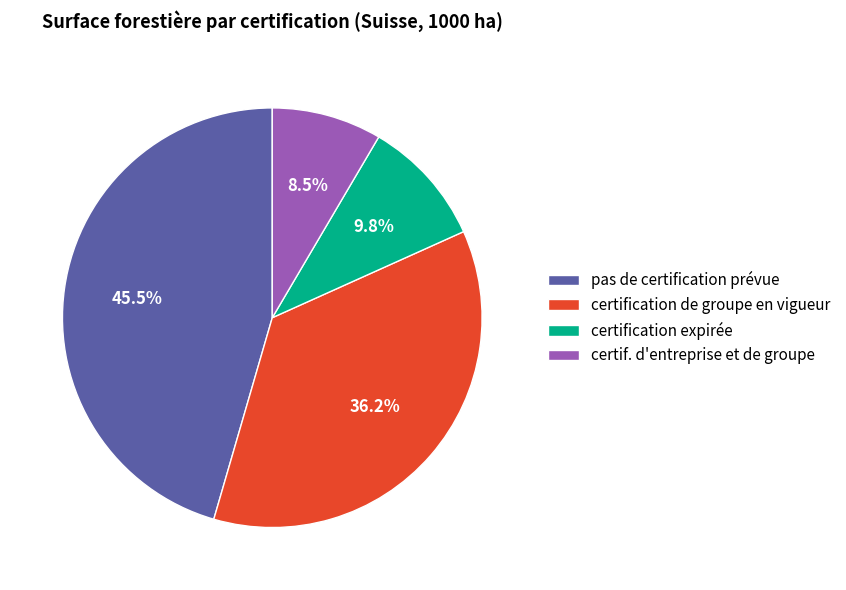

What percentage is the certification de groupe en vigueur slice, to the nearest percent?

36%